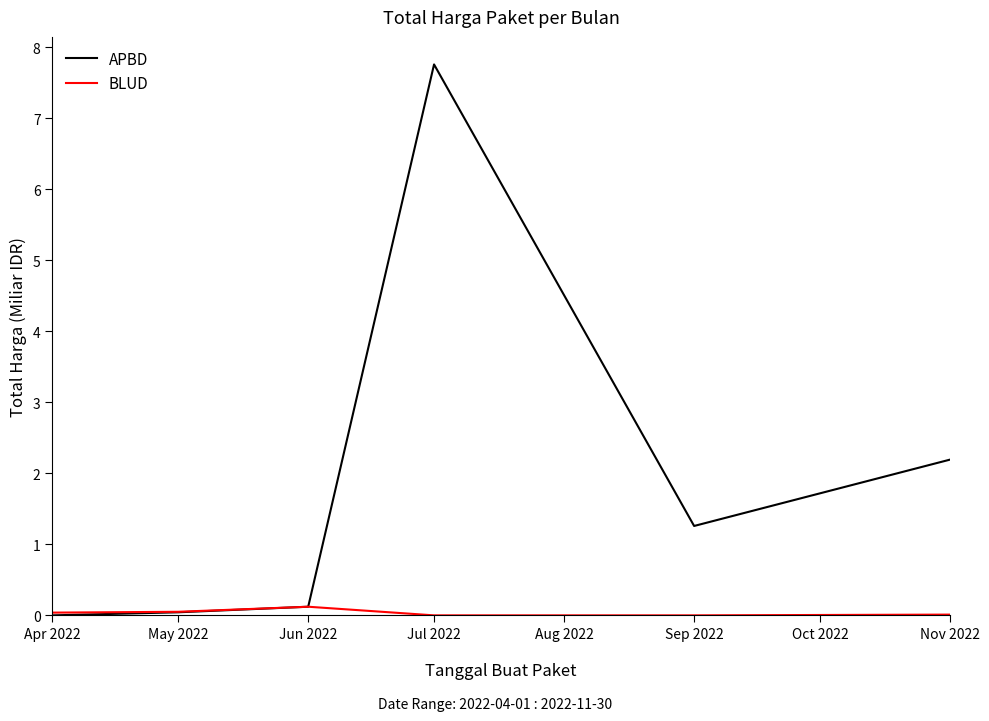

What is the difference between the APBD values at Jun 2022 and Sep 2022?

1.1